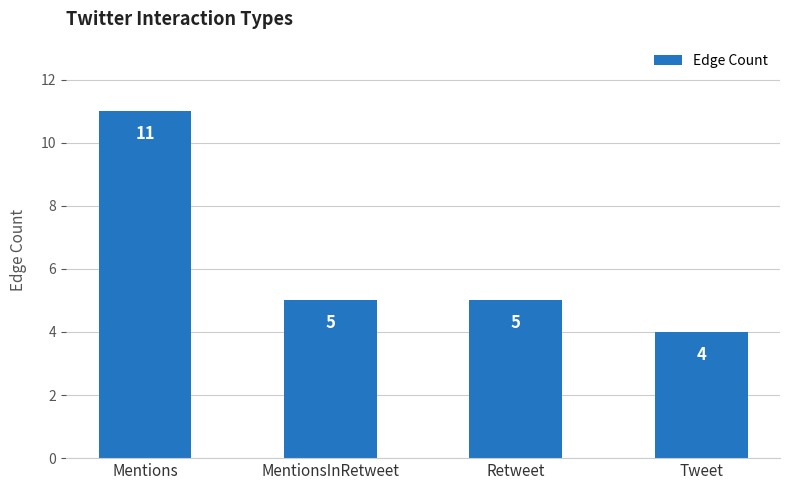

Reading left to right, list all the values displayed in this chart.

Mentions=11	MentionsInRetweet=5	Retweet=5	Tweet=4